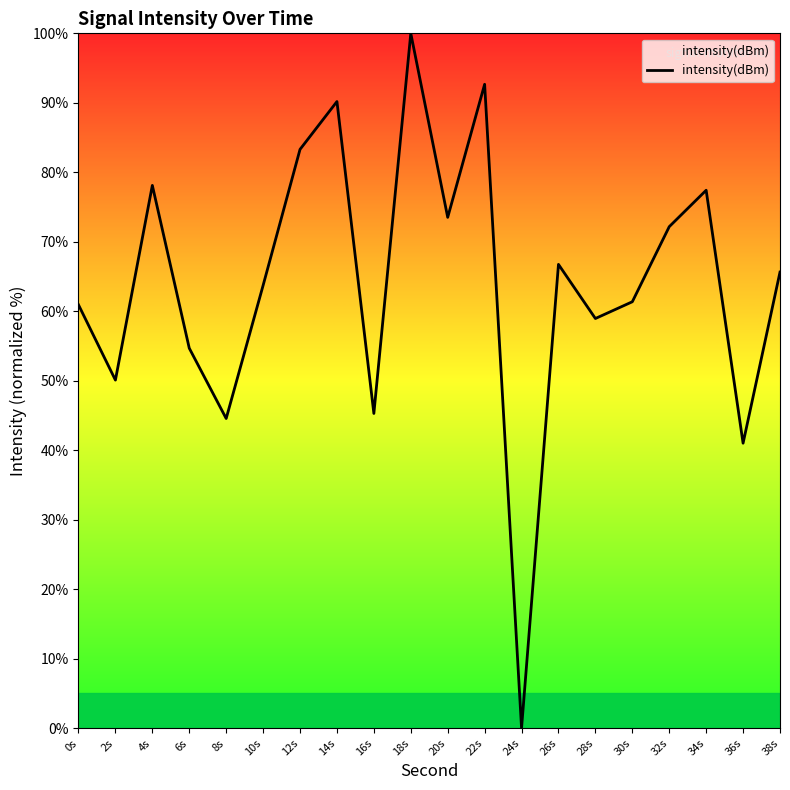

What position from the left is 4s?

3